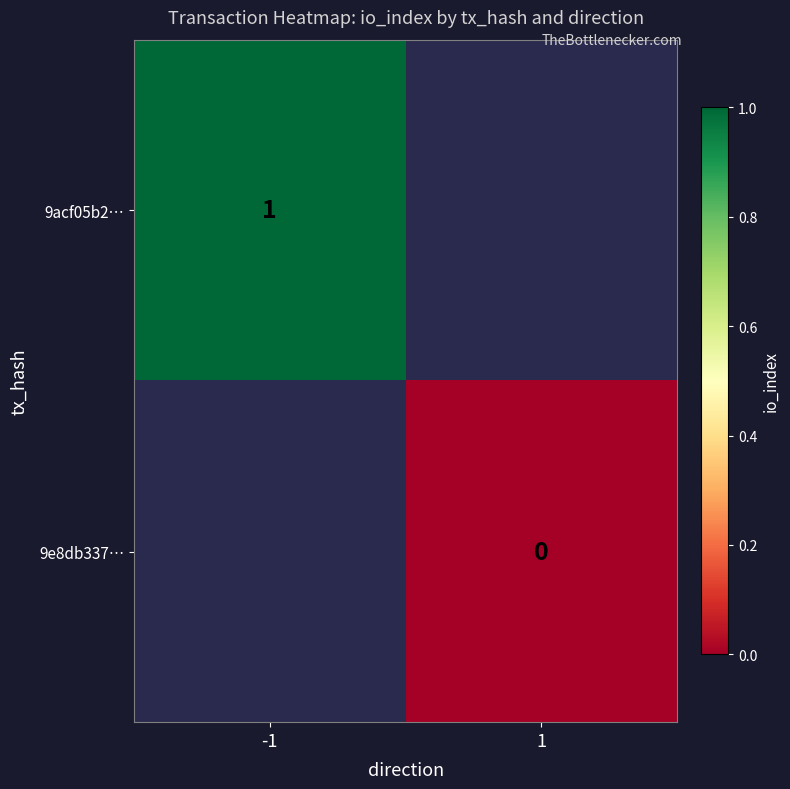

True or false: 9acf05b2… has a value of 0 at -1.

False